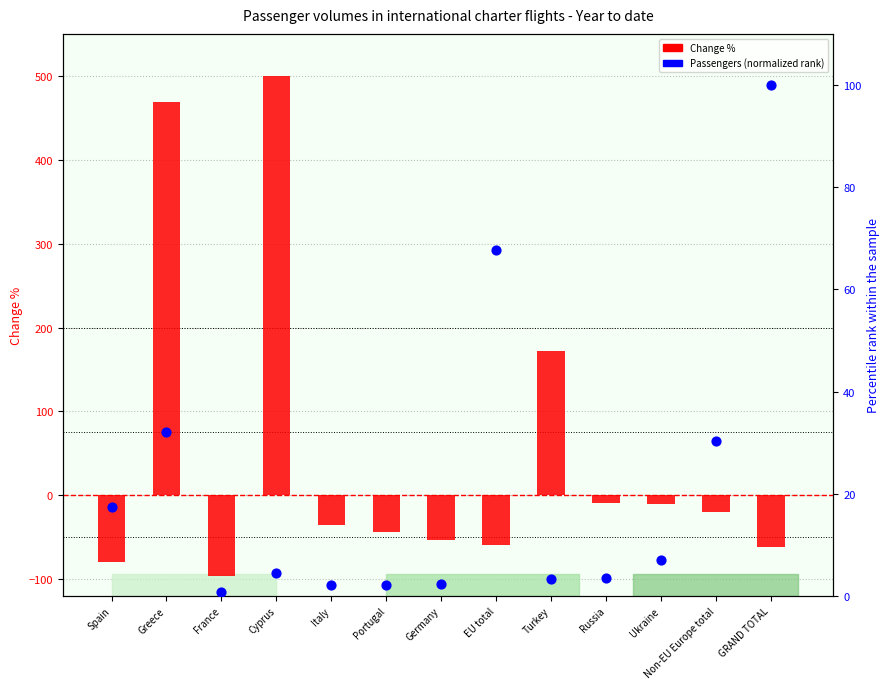

Which series contains the highest Y value?

Change %